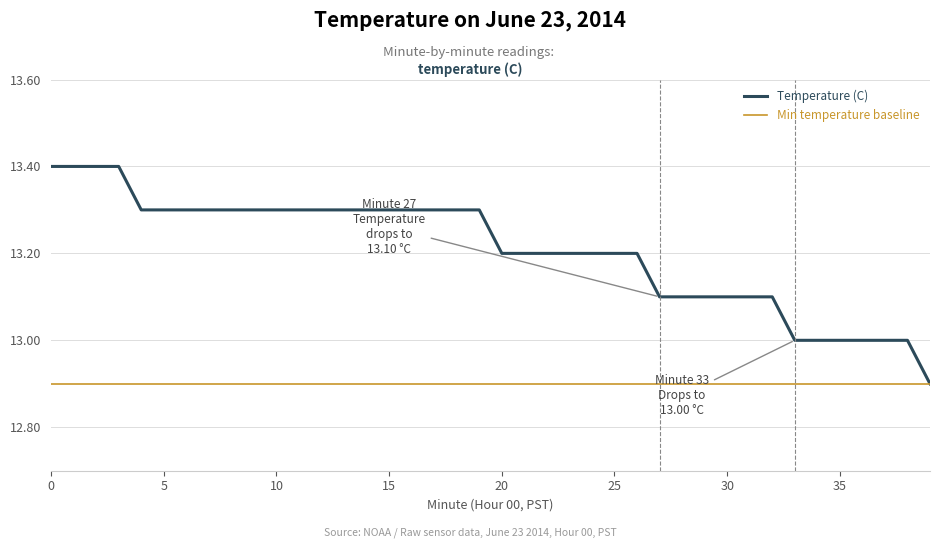

What is the highest value of the Min temperature baseline series?

12.9